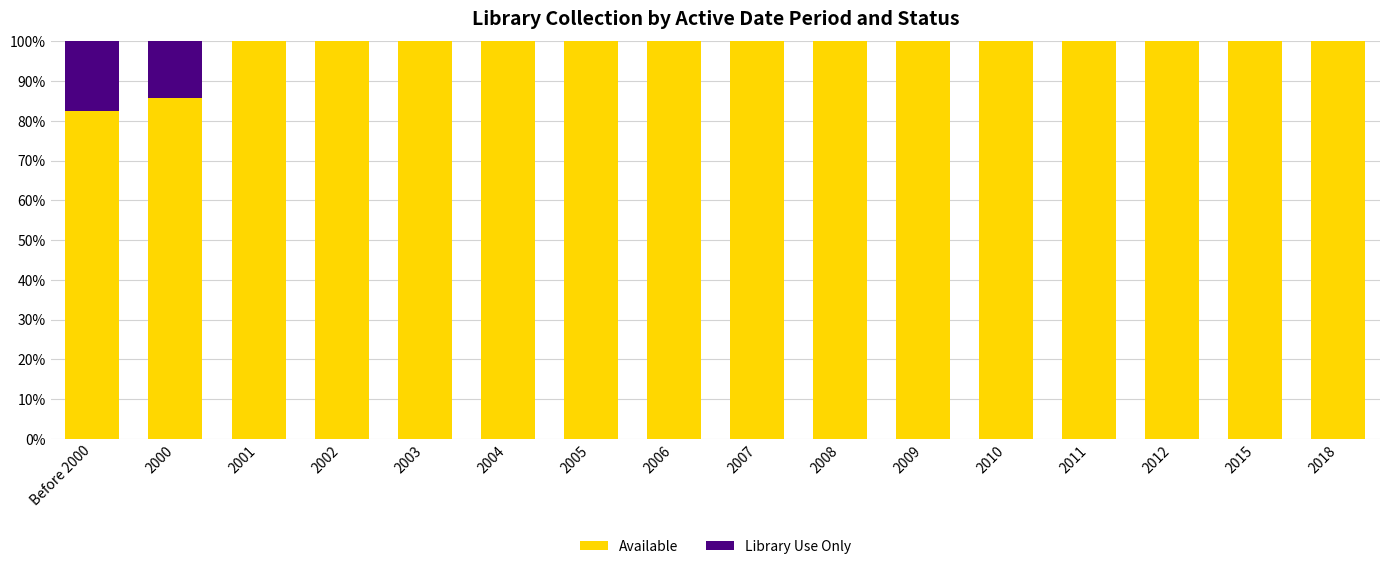

At which label is Available closest to 91?

2000